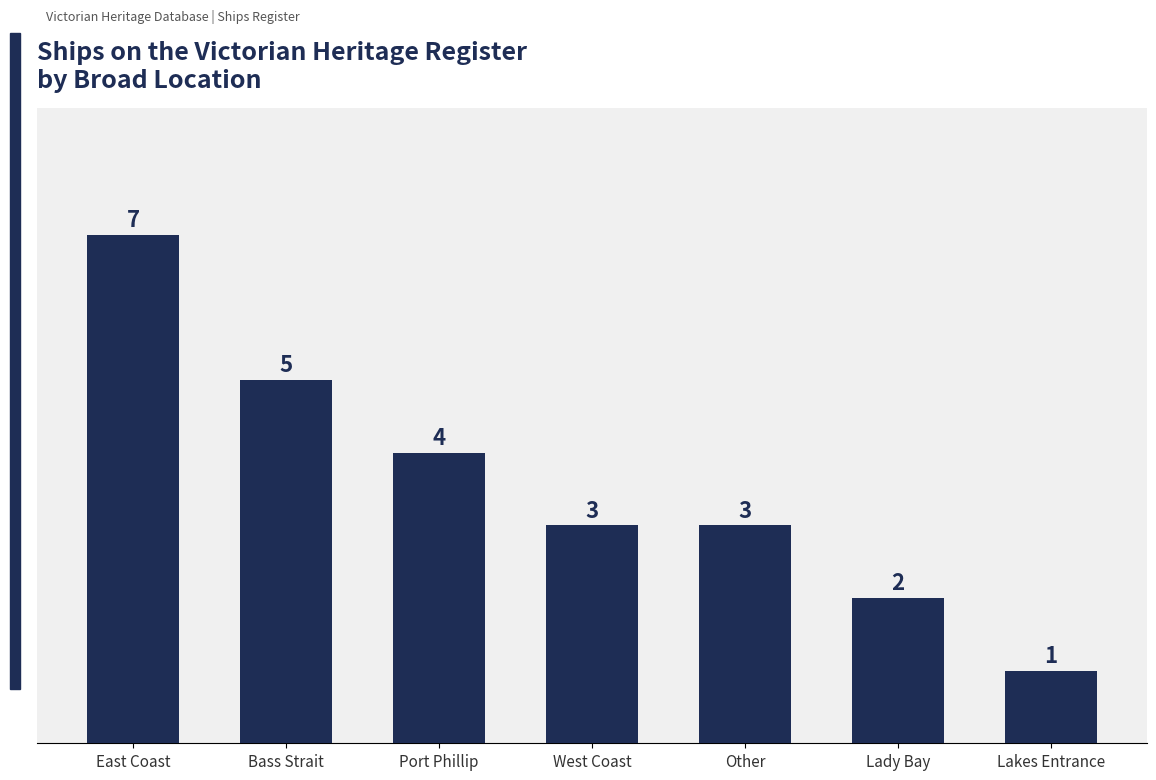

What is the value of the 6th bar from the left?

2